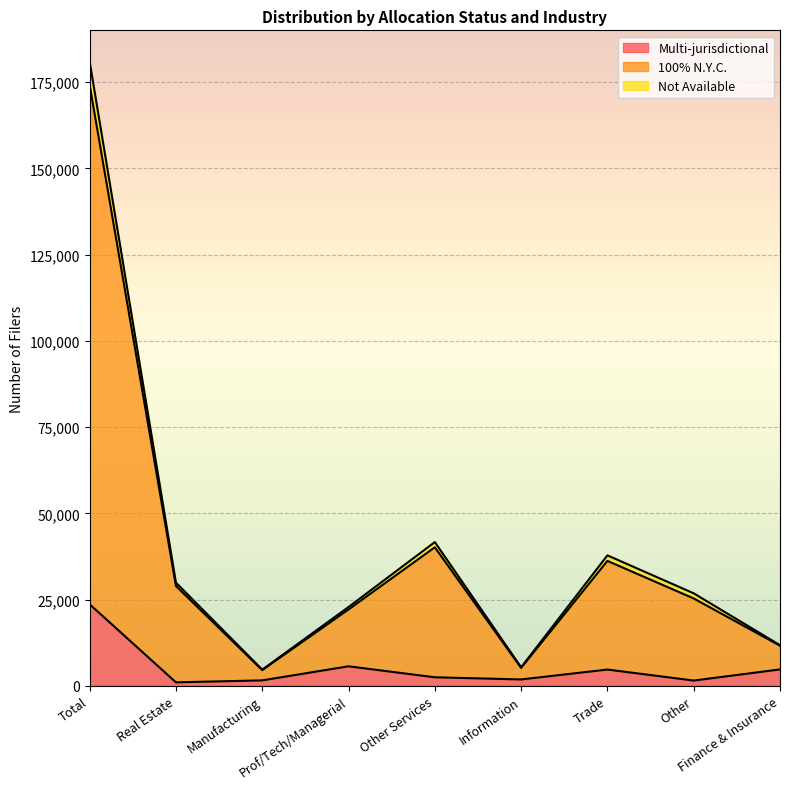

What is the spread (max minus min) of values at Other Services?

39199